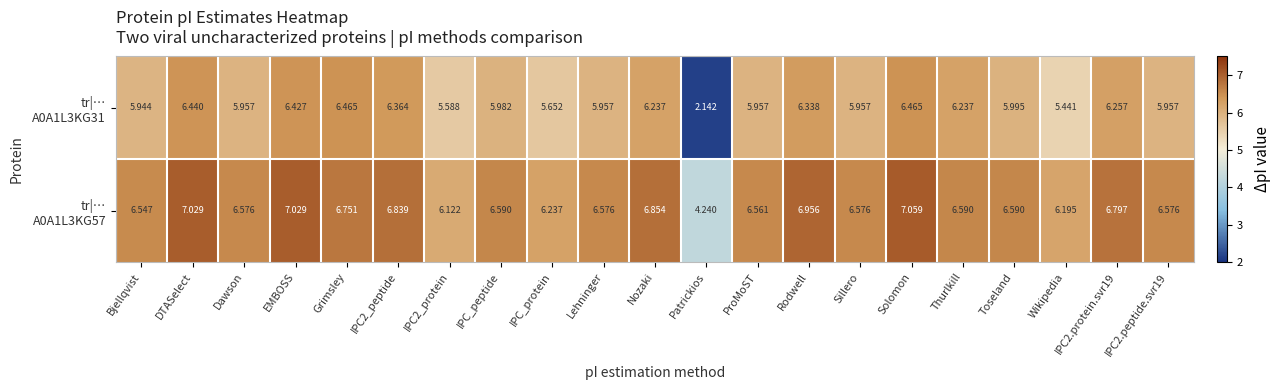

Which category has the lowest value across all series?

Patrickios